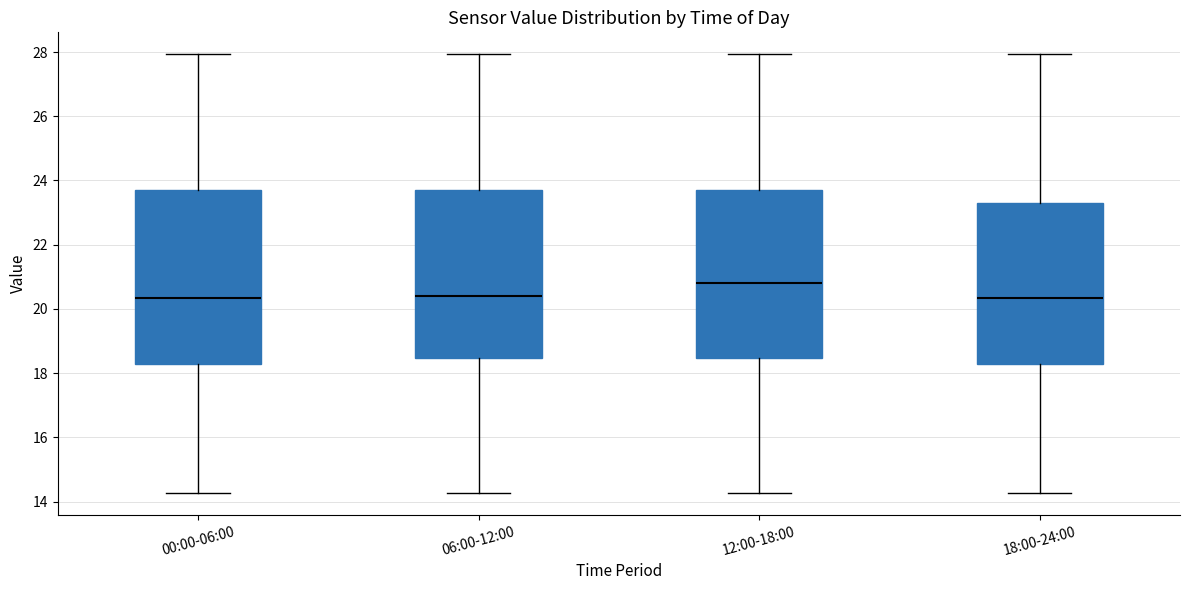

Reading left to right, read every box against the y-axis: the position of its median line, the range the box covers, and the ends of its whiskers. The values are not printed on the chart, so give them approximately, as read against the axis.

00:00-06:00: median 20.4, box 18.2 to 23.8, whiskers 14.2 to 28.0
06:00-12:00: median 20.4, box 18.4 to 23.8, whiskers 14.2 to 28.0
12:00-18:00: median 20.8, box 18.4 to 23.8, whiskers 14.2 to 28.0
18:00-24:00: median 20.4, box 18.2 to 23.4, whiskers 14.2 to 28.0